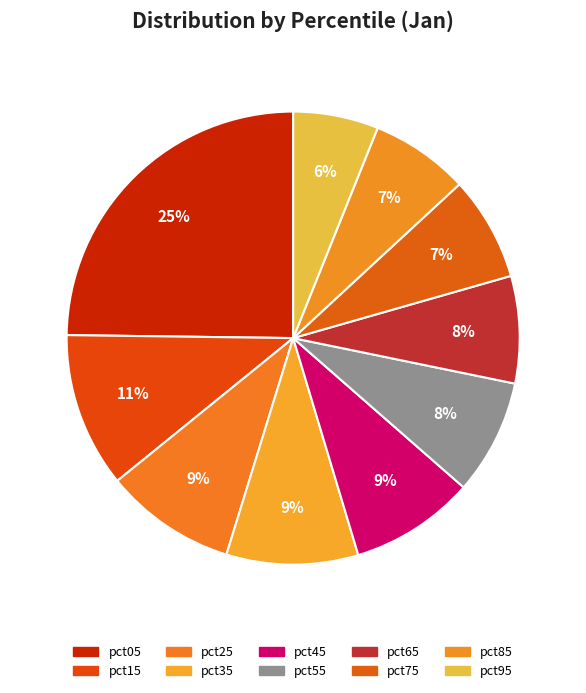

To the nearest percent, what percentage of the pie is pct75?

7%